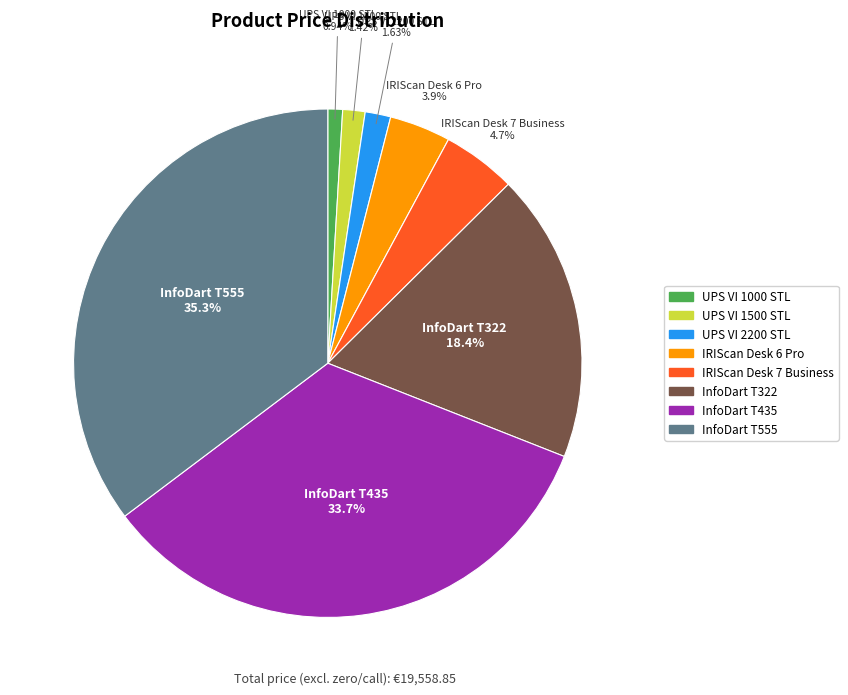

True or false: UPS VI 2200 STL accounts for 15% of the total.

False